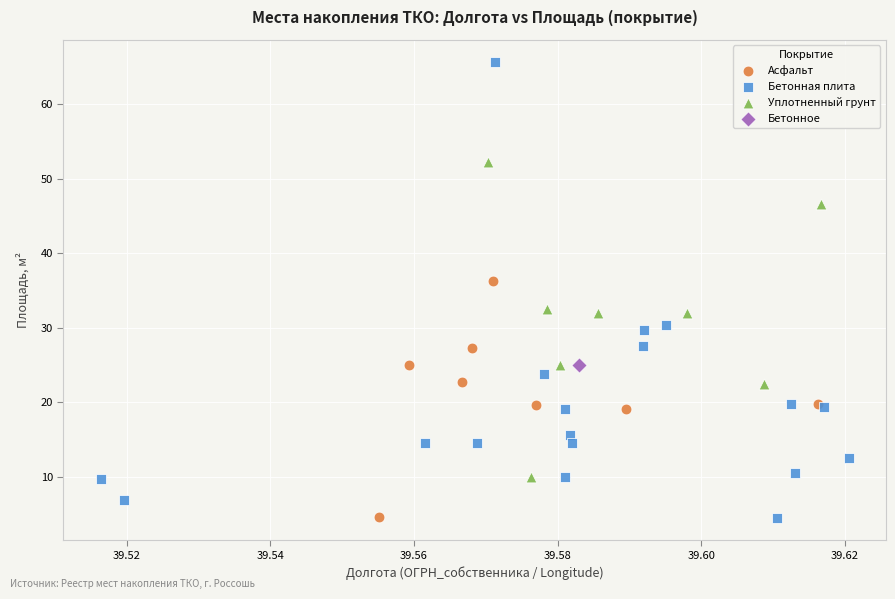

What are all the series names shown in the legend?

Асфальт, Бетонная плита, Уплотненный грунт, Бетонное